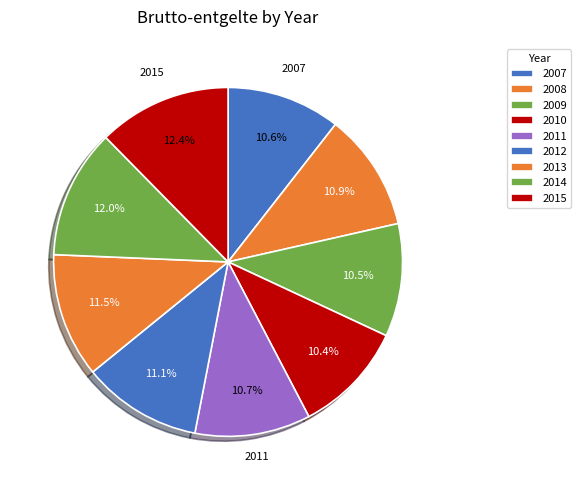

How many slices are in this pie chart?

9